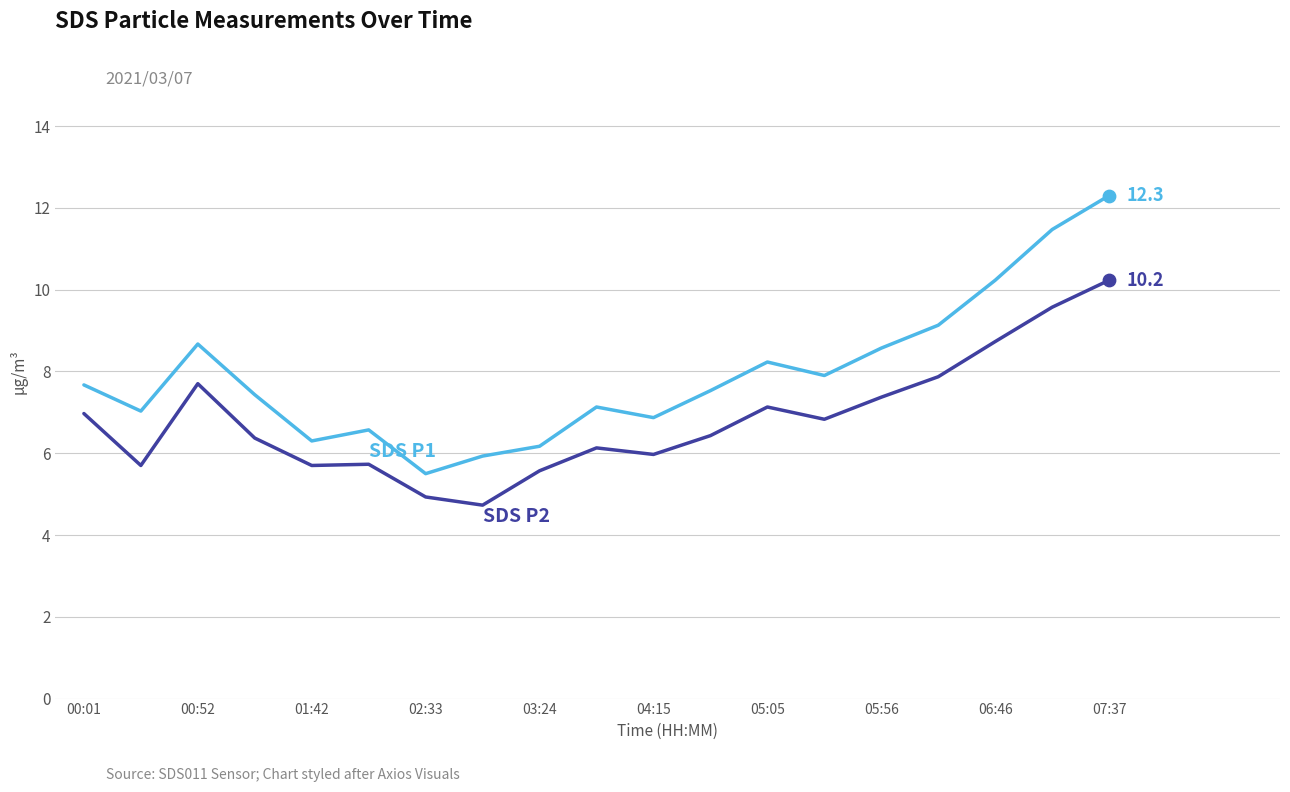

What is the maximum value shown in the chart?

12.3